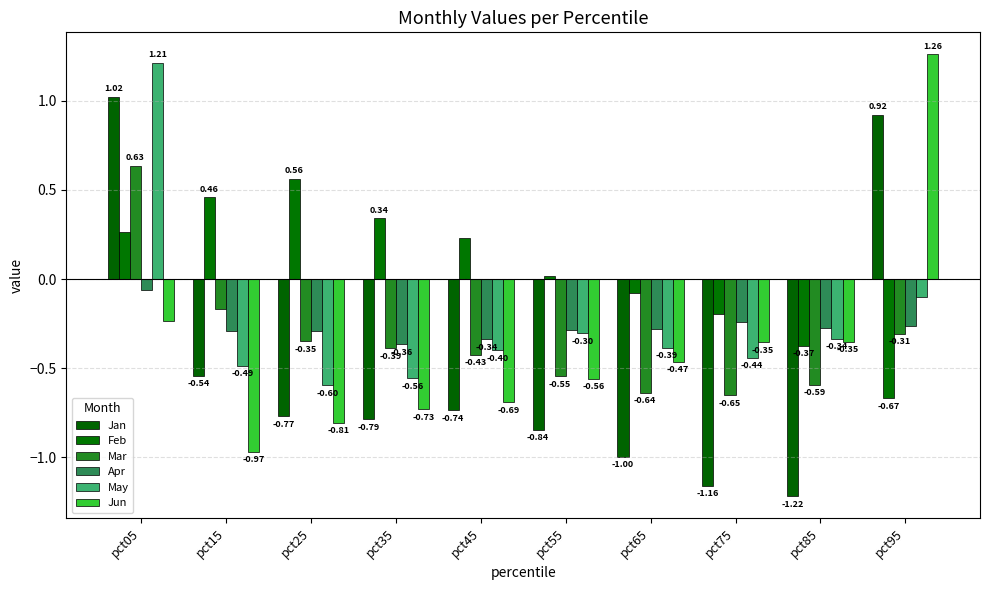

How many groups of bars are there?

10